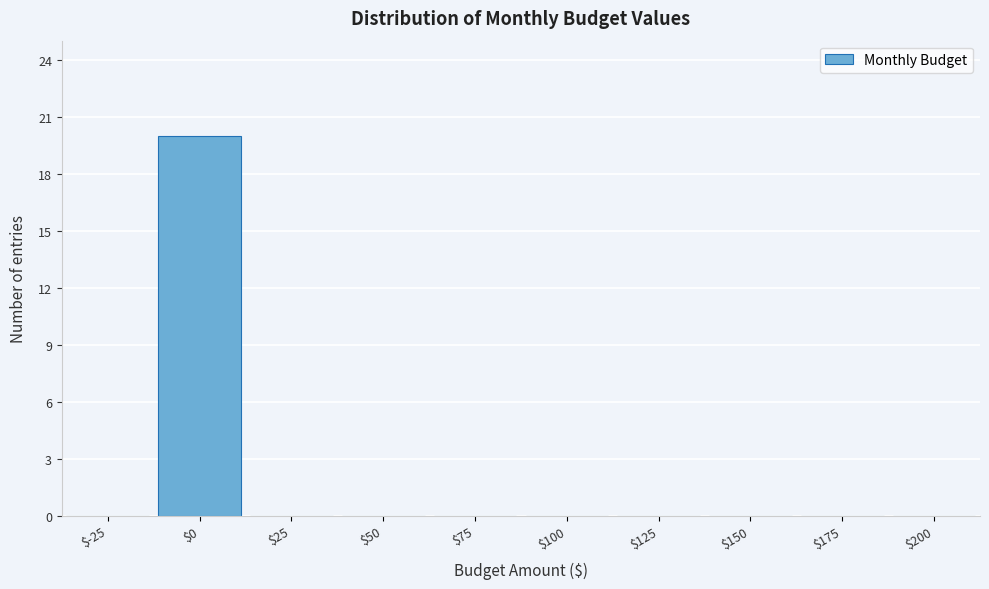

What is the sum of all values?

20